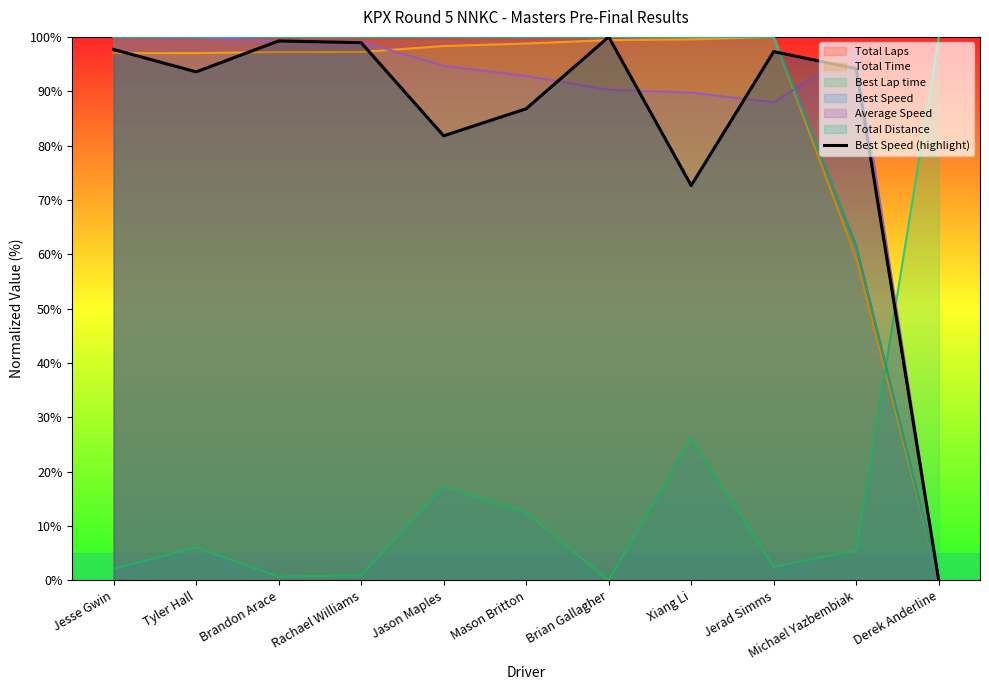

What is the maximum value shown in the chart?

100.0